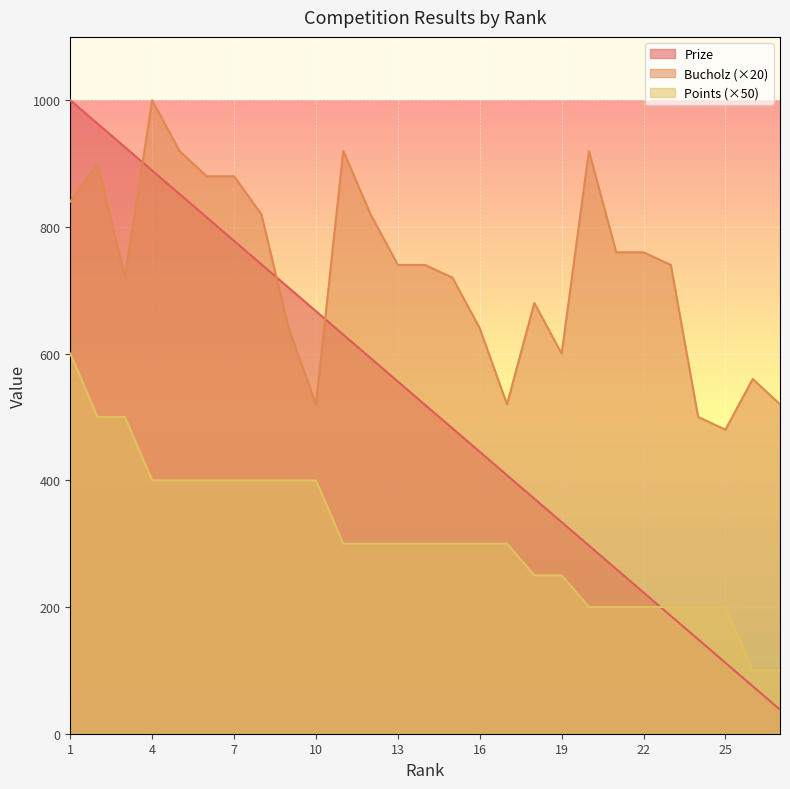

Where is Prize nearest to the value 519?

14